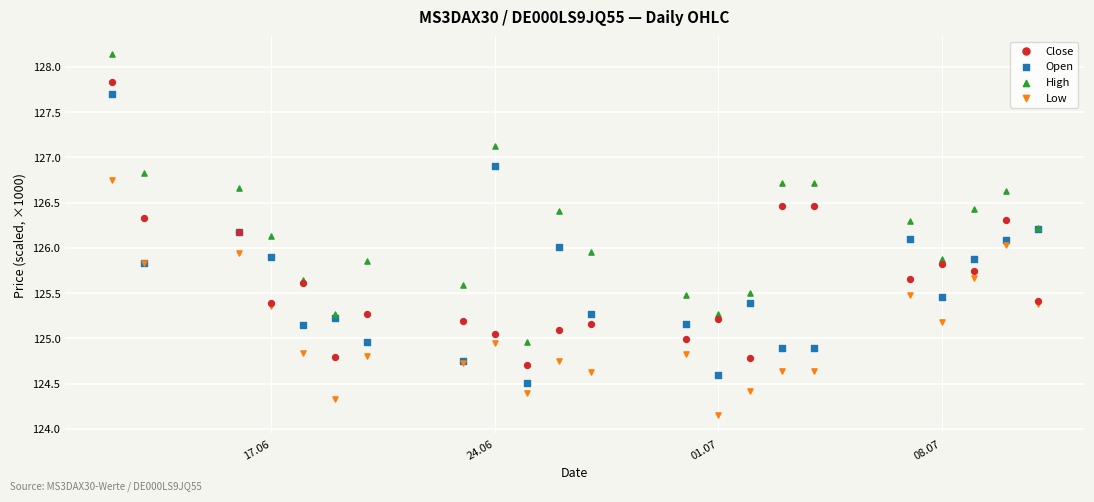

Which series contains the highest Y value?

High